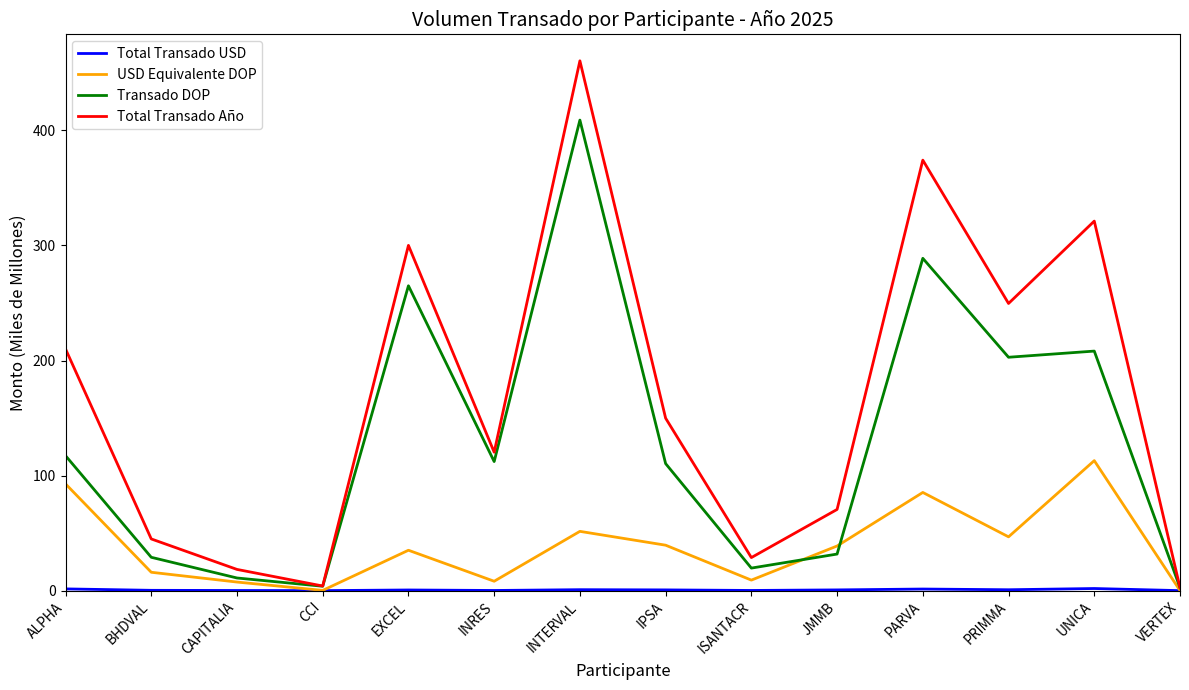

True or false: Total Transado Año has a value of 210.1 at ALPHA.

True